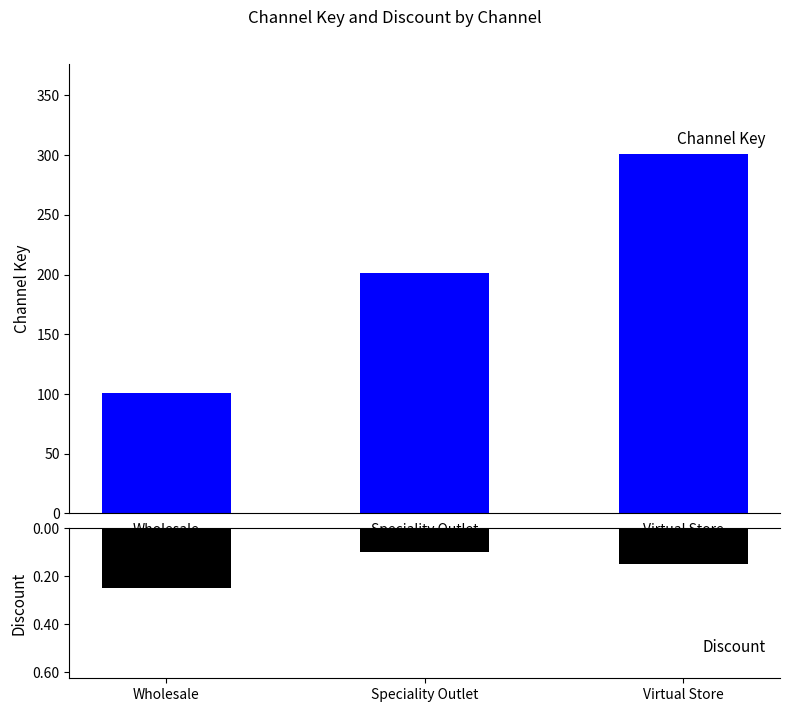

Which series has the largest total across all categories?

Channel Key